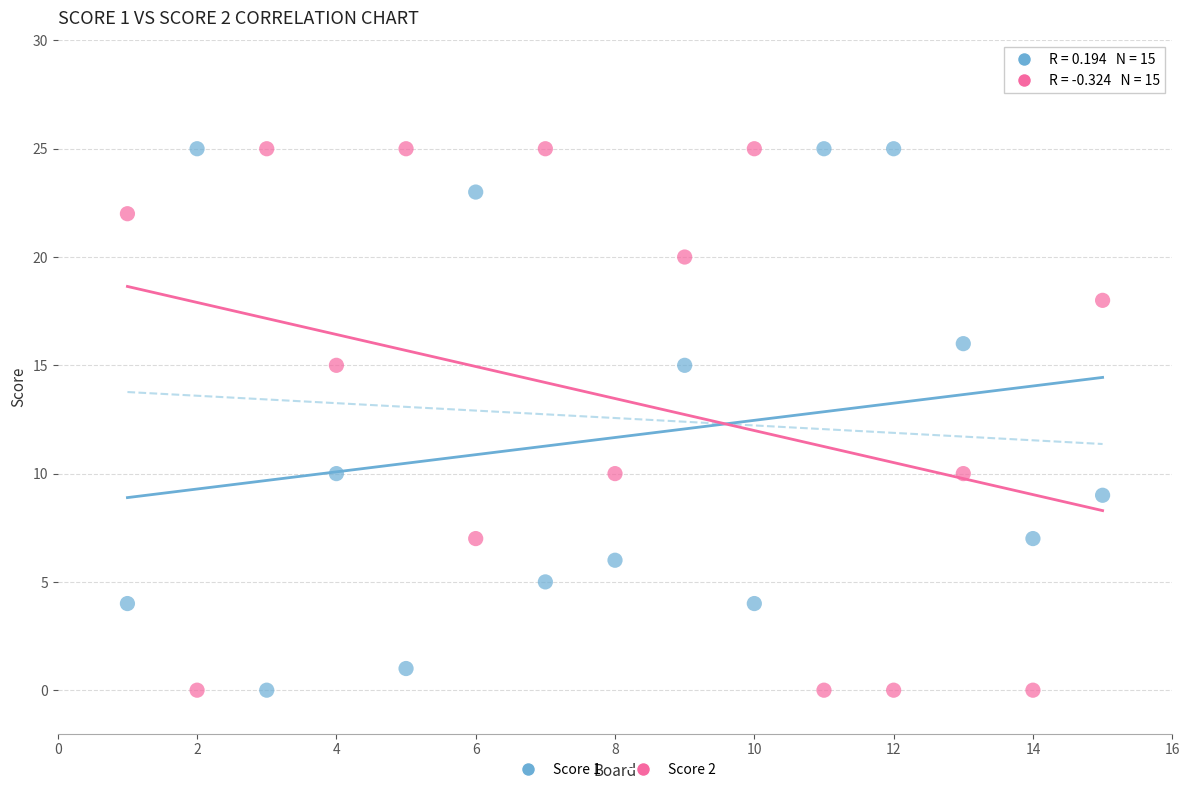

Across all data points, what is the range of X values (max minus min)?

14